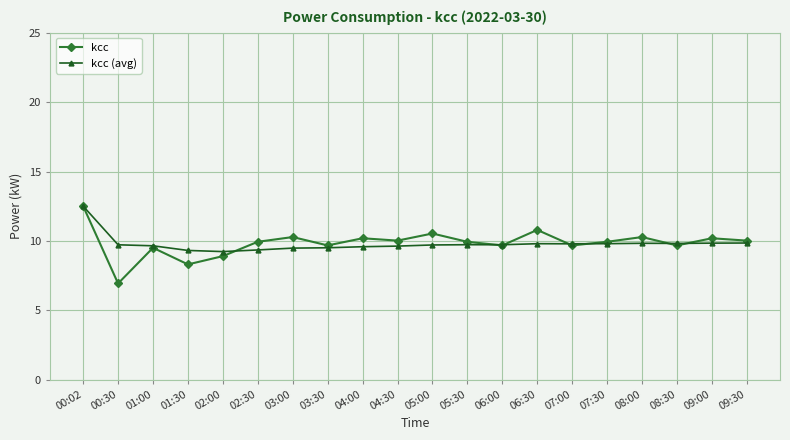

What is the value of the kcc point at the 20th from the left?

10.0